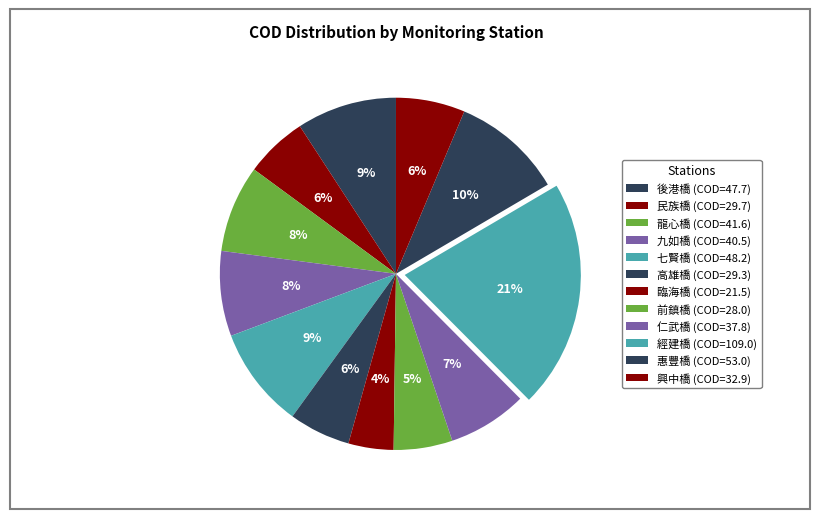

How many slices are in this pie chart?

12